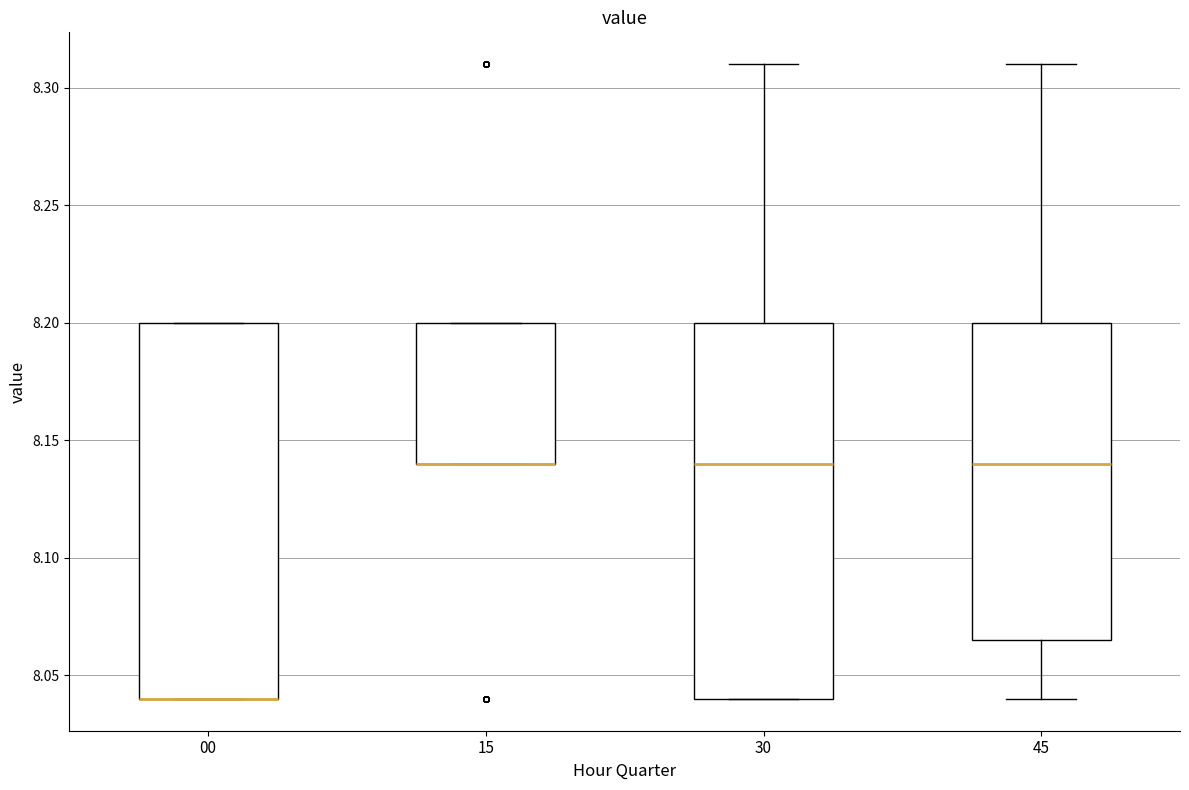

Where is the upper edge of the box at x = 30 on the y-axis? The values are not printed on the chart, so give them approximately, as read against the axis.

8.200